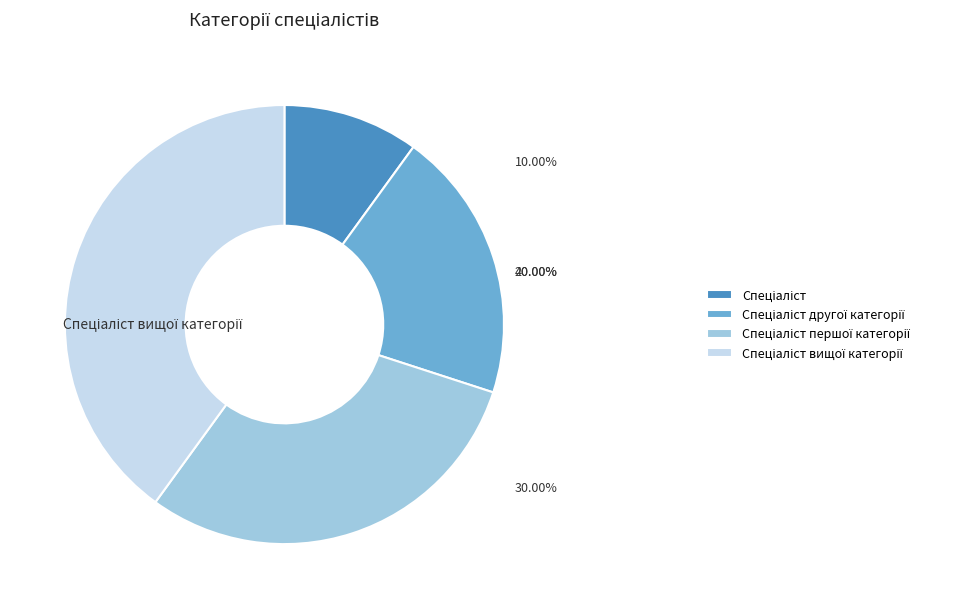

To the nearest percent, what is the average slice percentage?

25%